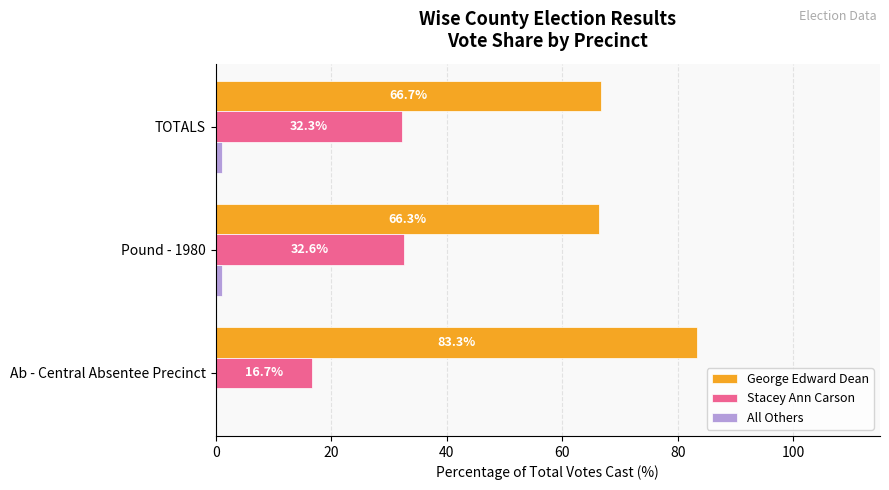

Is the value of Stacey Ann Carson at Ab - Central Absentee Precinct greater than the value of George Edward Dean at Pound - 1980?

No